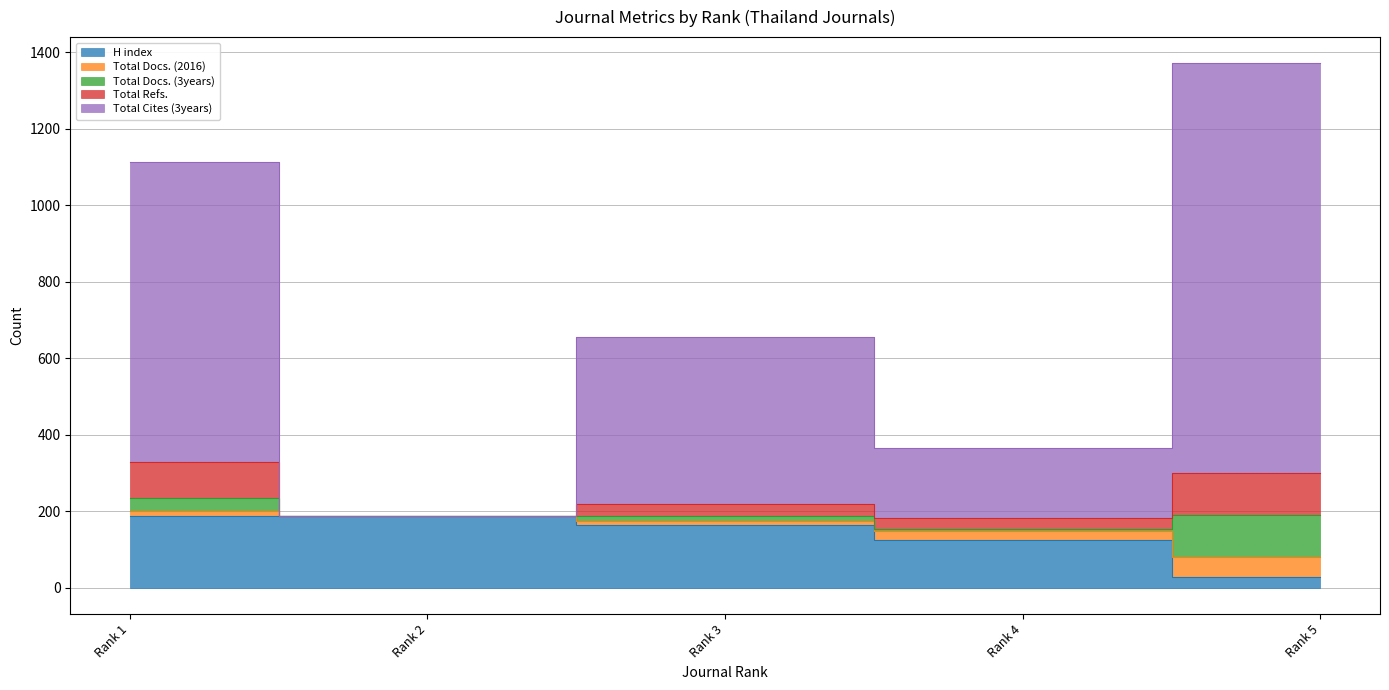

At which label does H index first exceed 164?

Rank 1